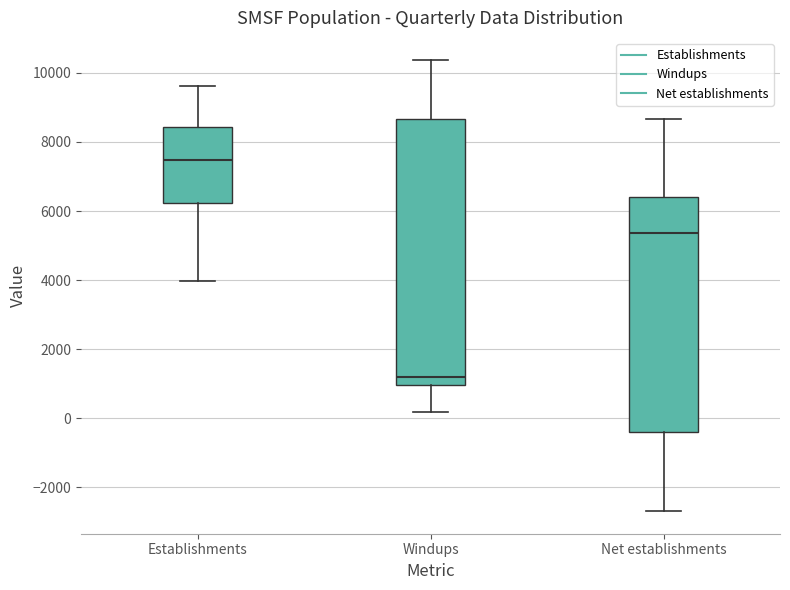

Which box has the highest median line?

Establishments